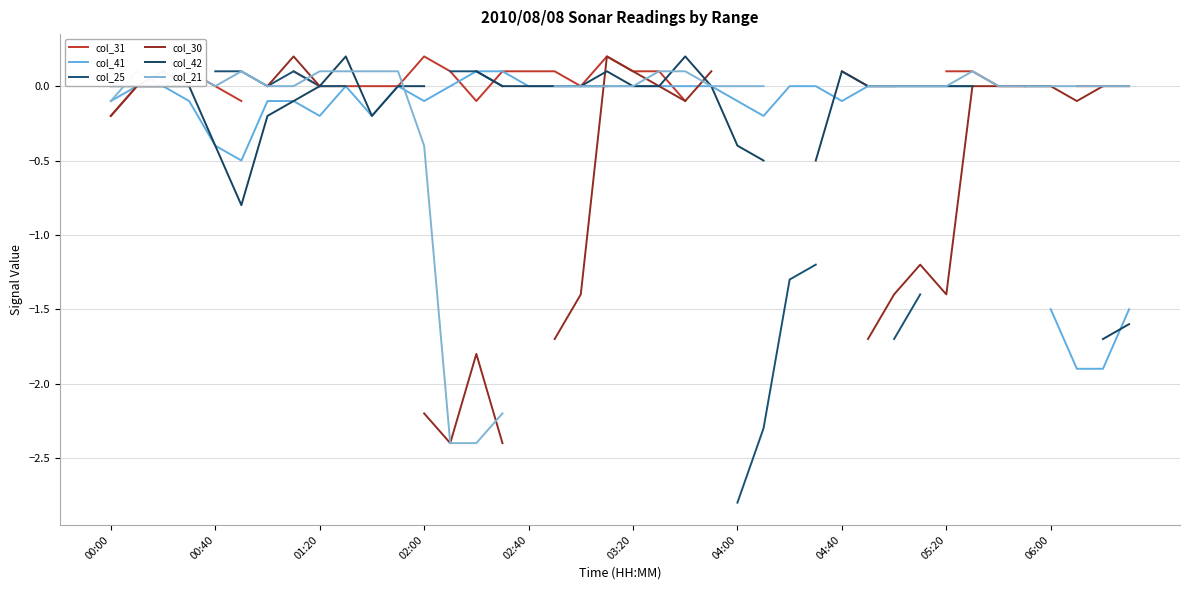

Is this an area chart (filled region under the line)?

No